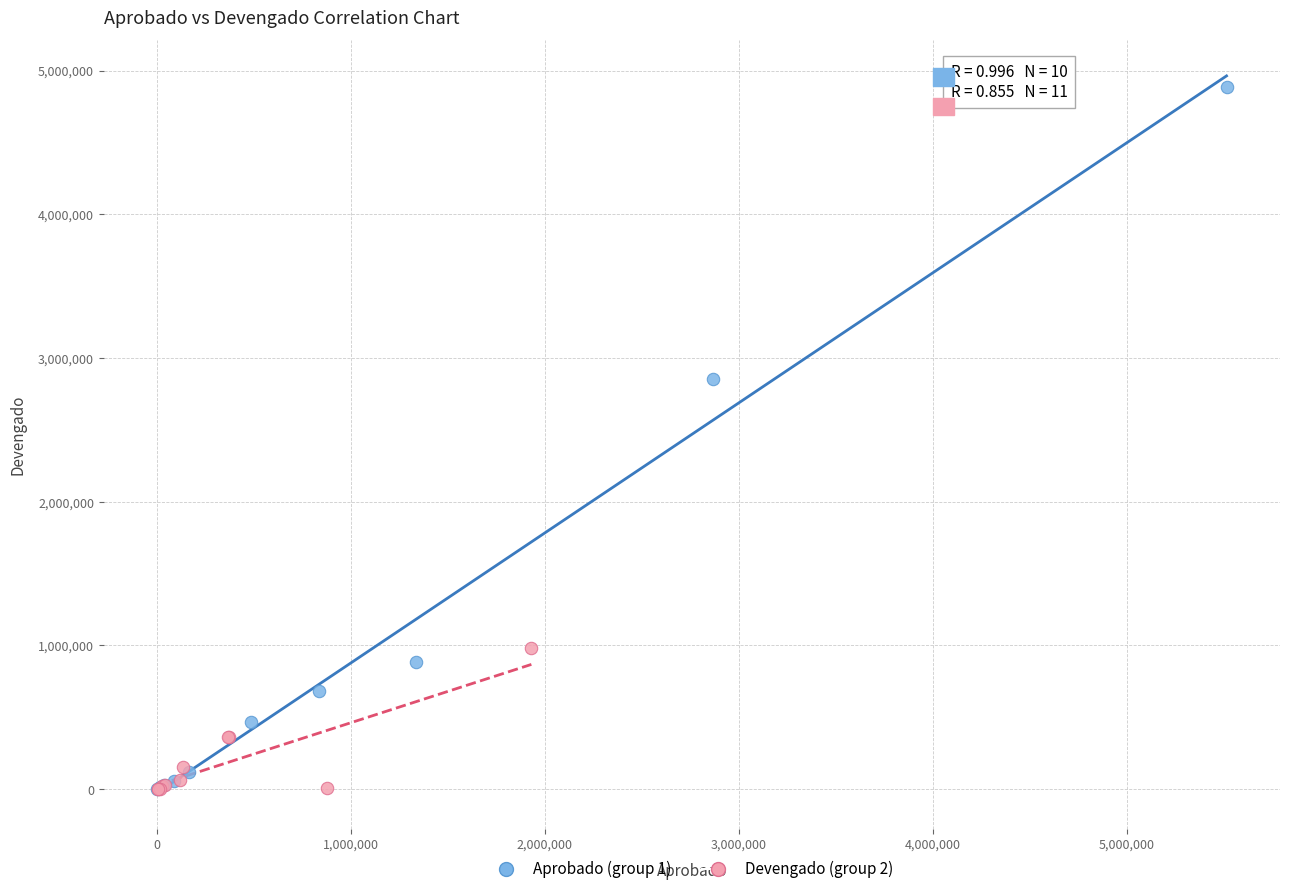

Which series has the largest Y range (max minus min)?

Aprobado (group 1)